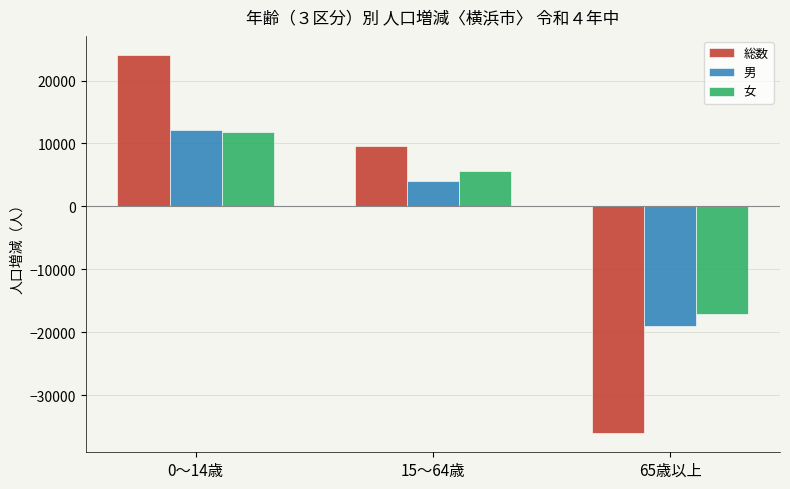

Which series changed the most between 15～64歳 and 65歳以上?

総数